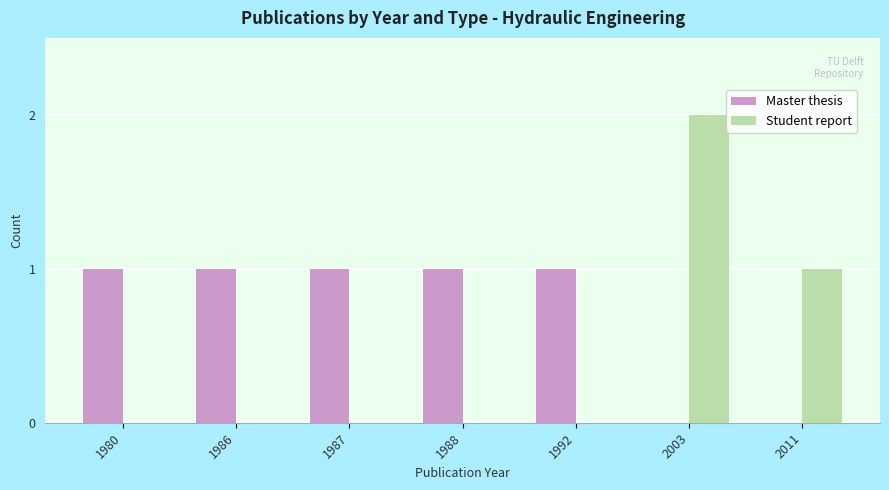

Count the number of data series in this chart.

2